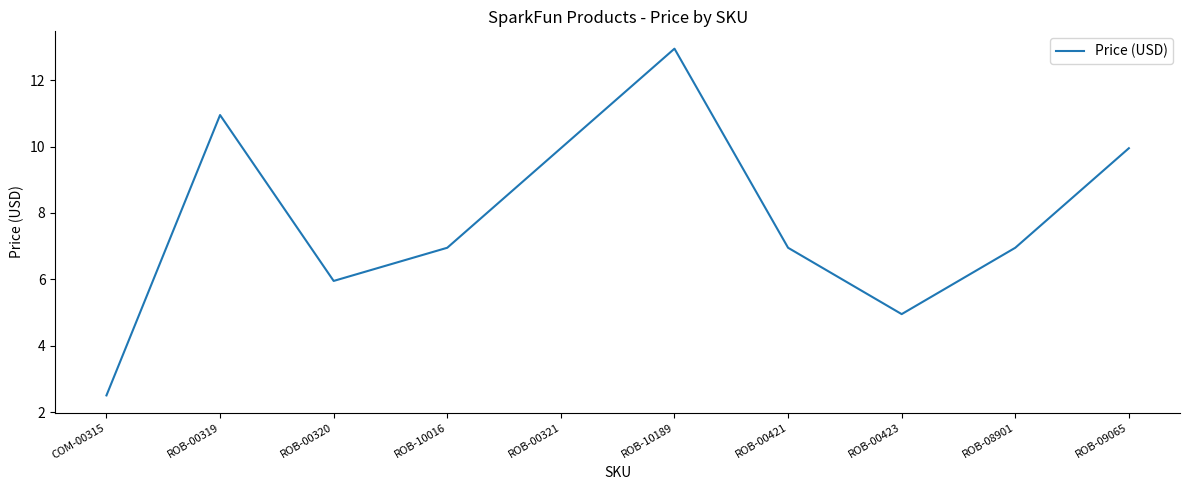

What position from the right is ROB-10016?

7